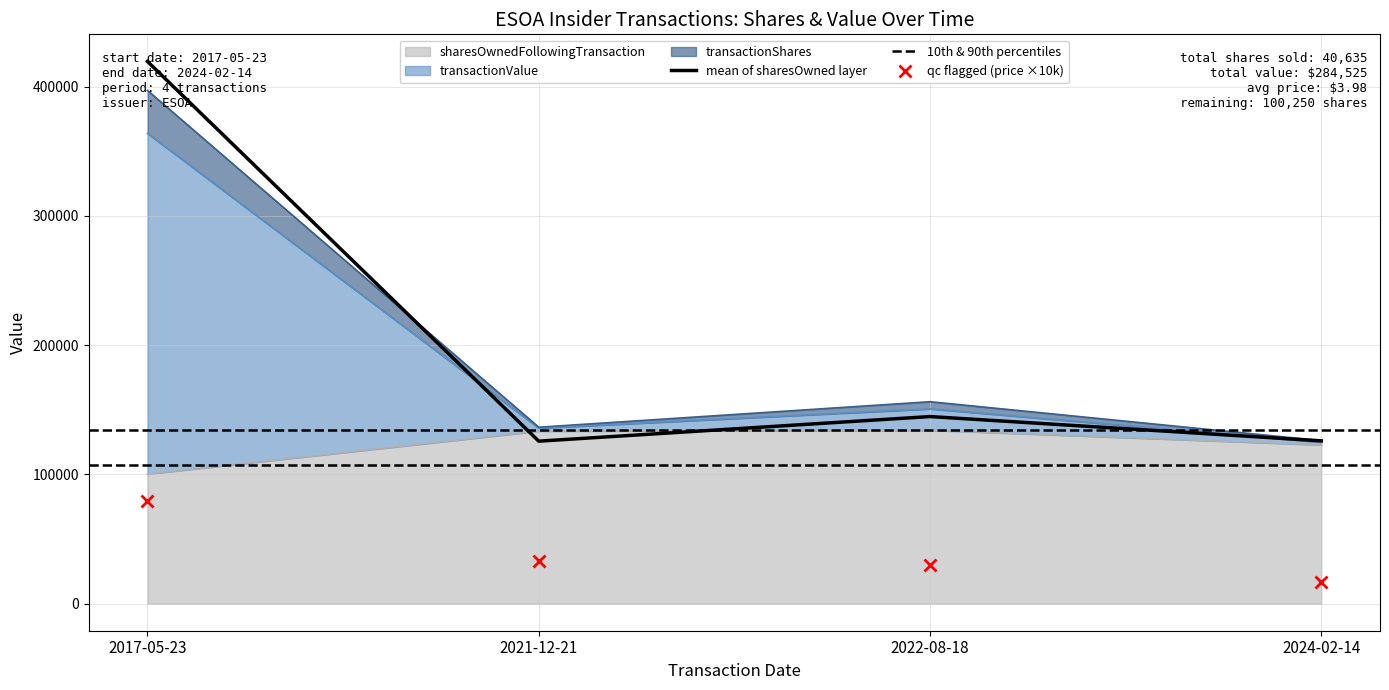

At which label is sharesOwnedFollowingTransaction closest to 117200?

2024-02-14